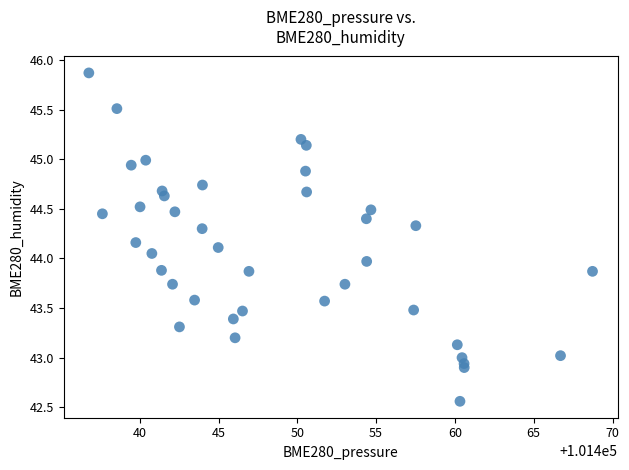

What is the range of Y values (max minus min)?

3.3